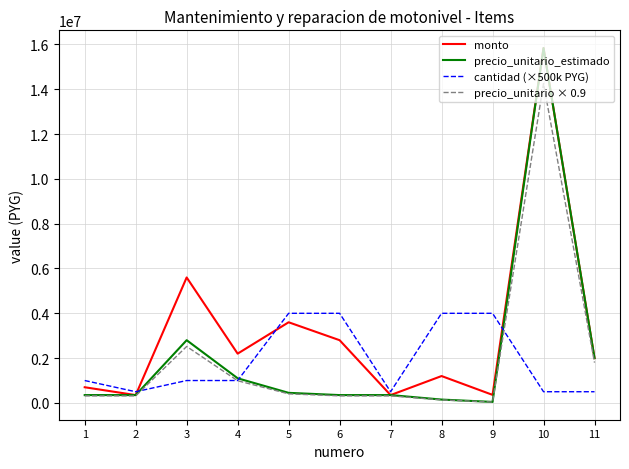

The value of monto at 2 is 350000. True or false?

True